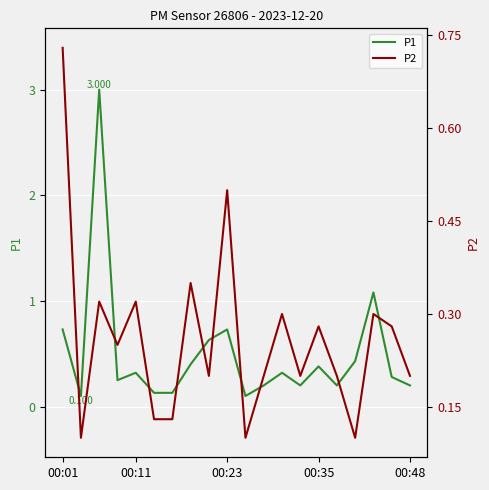

True or false: P2 and P1 cross at least once.

False